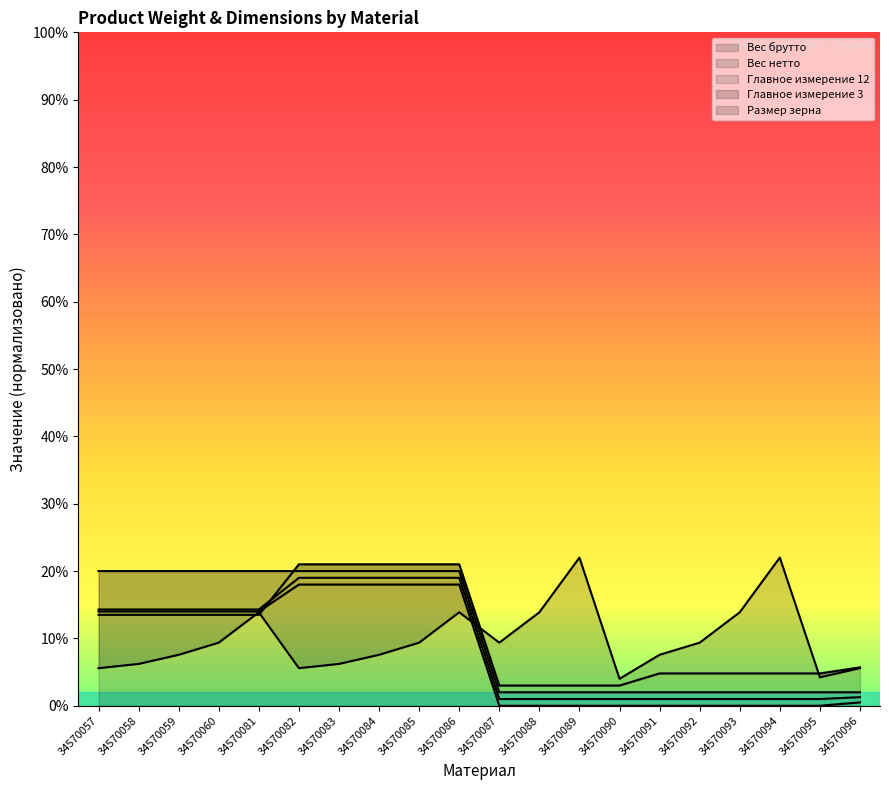

List the labels in order of Главное измерение 3 value, largest first.

34570082, 34570083, 34570084, 34570085, 34570086, 34570057, 34570058, 34570059, 34570060, 34570081, 34570096, 34570091, 34570092, 34570093, 34570094, 34570095, 34570087, 34570088, 34570089, 34570090